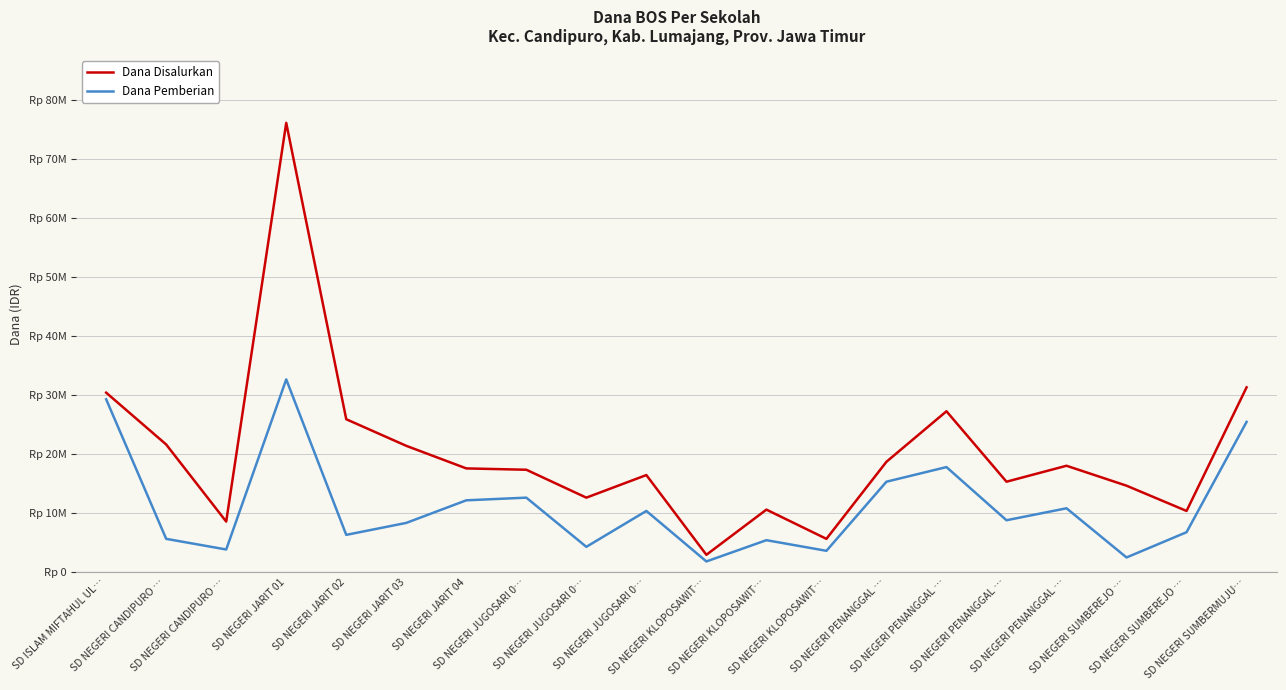

True or false: Dana Pemberian and Dana Disalurkan cross at least once.

False